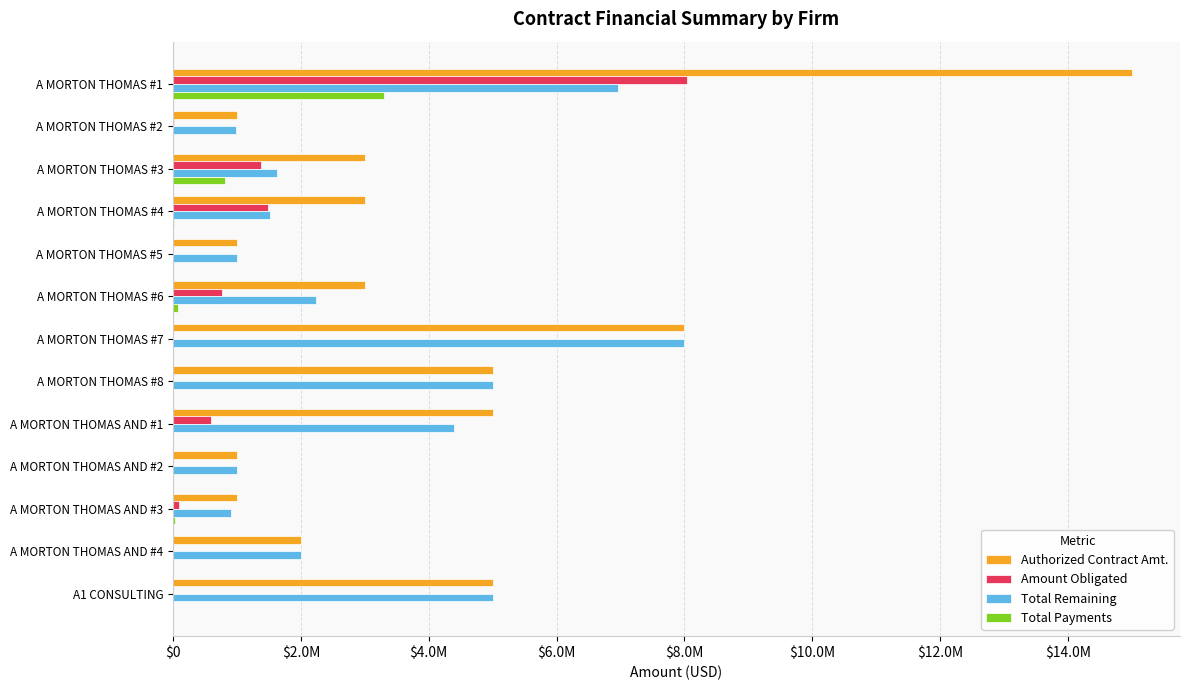

Rank the series by their average value, from highest to lowest.

Authorized Contract Amt., Total Remaining, Amount Obligated, Total Payments